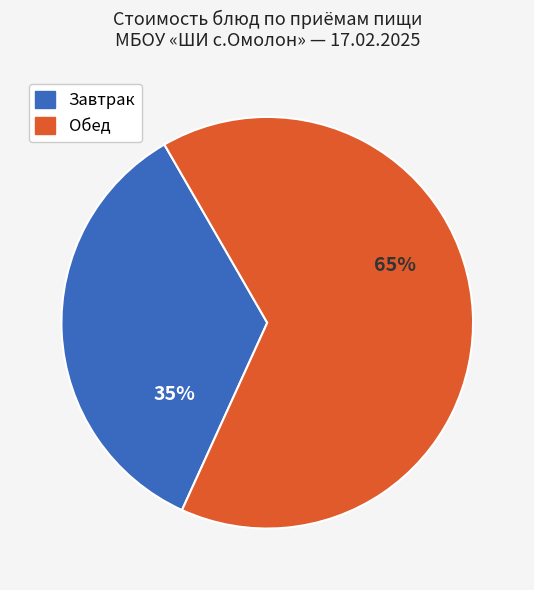

To the nearest percent, what is the average slice percentage?

50%